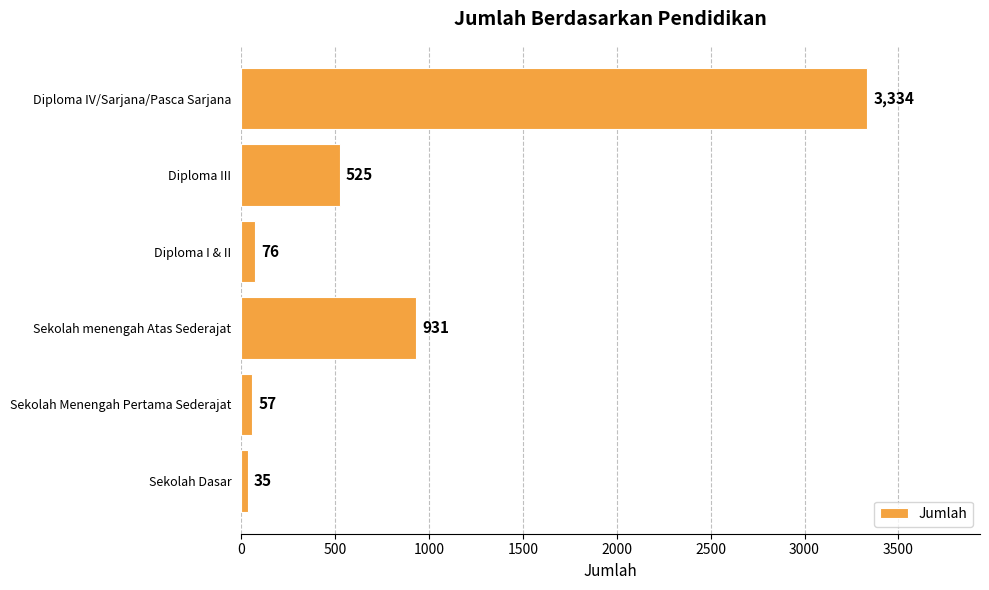

What is the ratio of the value at Diploma III to the value at Diploma I & II?

6.9